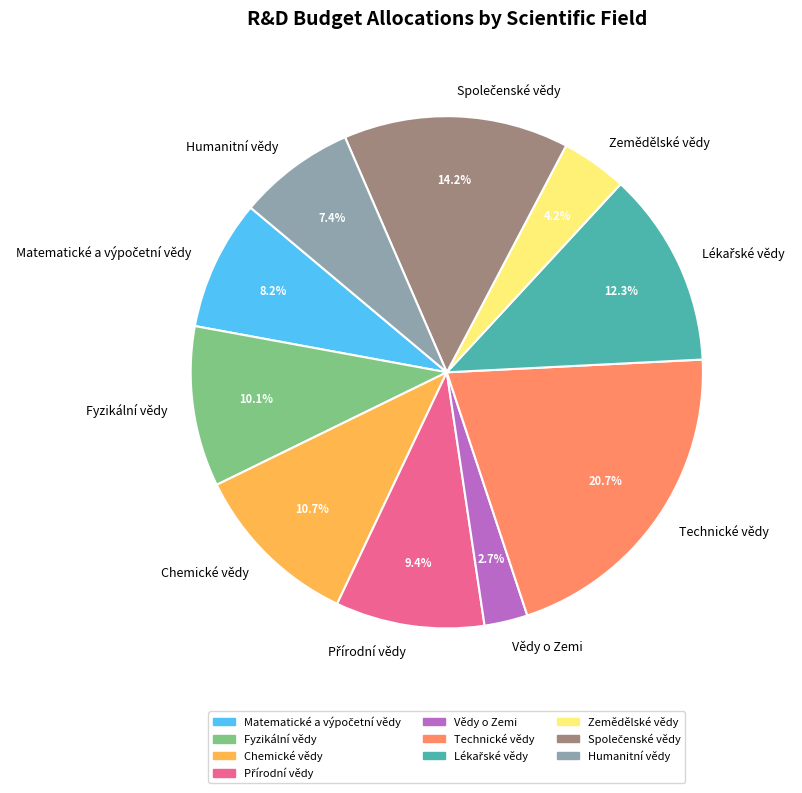

To the nearest percent, what is the difference between the Technické vědy and Humanitní vědy slice percentages?

13%